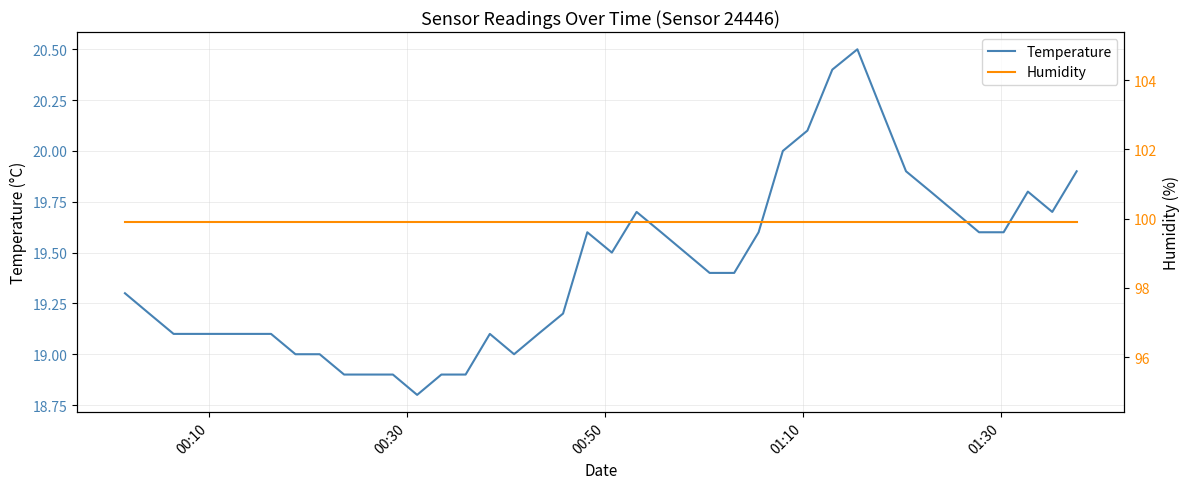

What is the maximum value for Temperature?

20.5